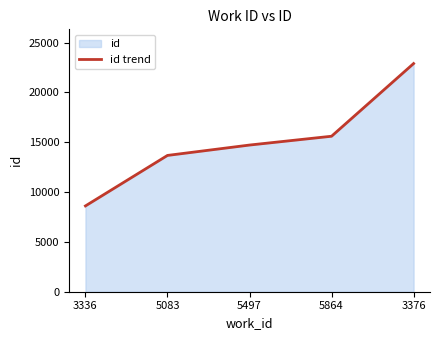

Rank the categories by value from highest to lowest.

3376, 5864, 5497, 5083, 3336